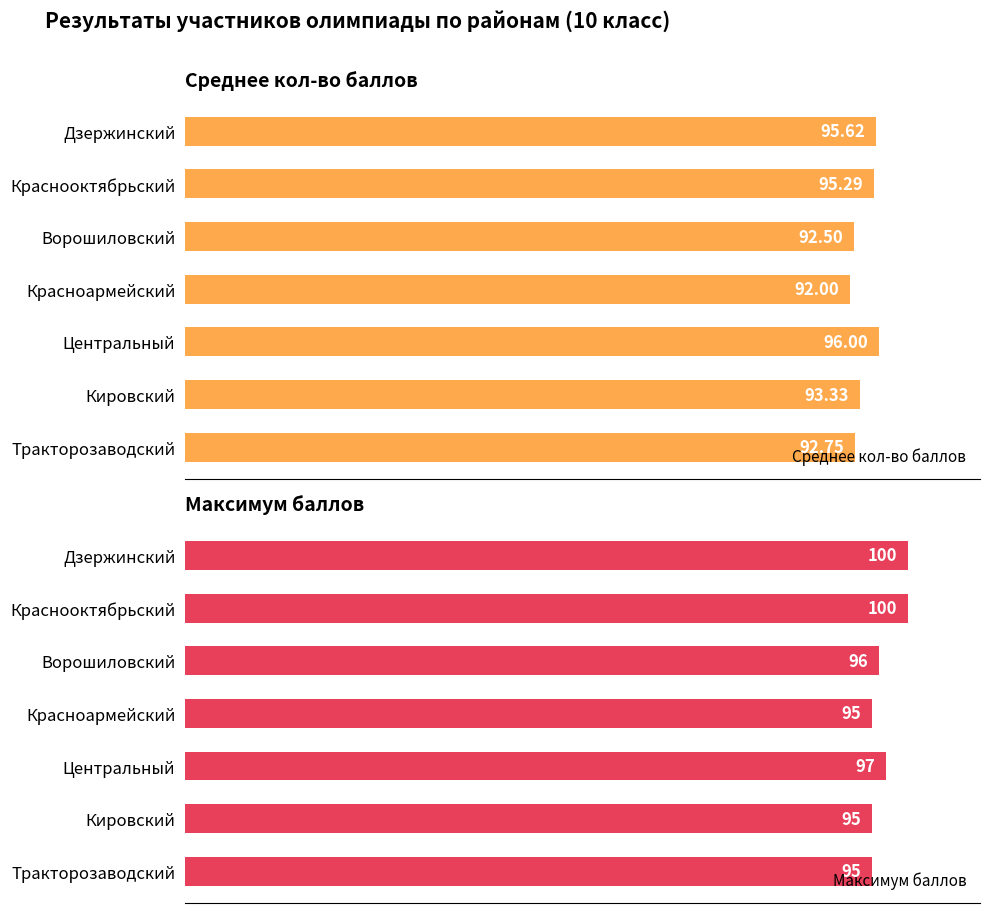

List the labels in order of Среднее кол-во баллов value, smallest first.

Красноармейский, Ворошиловский, Тракторозаводский, Кировский, Краснооктябрьский, Дзержинский, Центральный